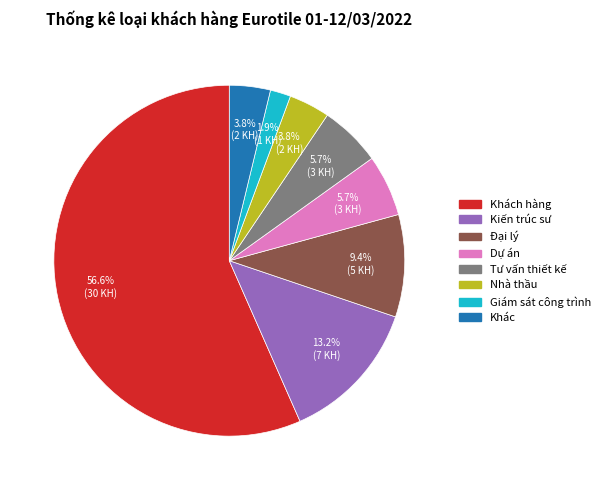

How much of the chart is everything except Dự án?

94.3%